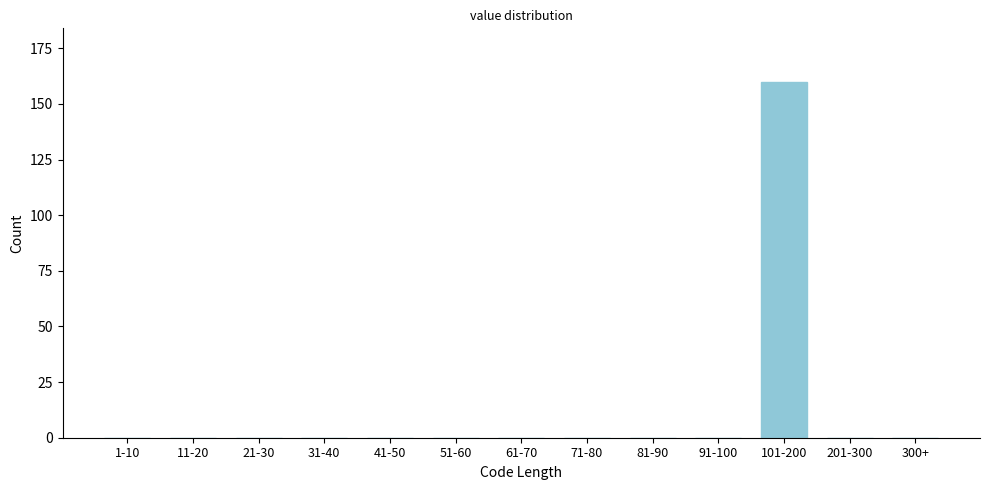

Reading left to right, extract all data points from this chart.

1-10=0	11-20=0	21-30=0	31-40=0	41-50=0	51-60=0	61-70=0	71-80=0	81-90=0	91-100=0	101-200=160	201-300=0	300+=0